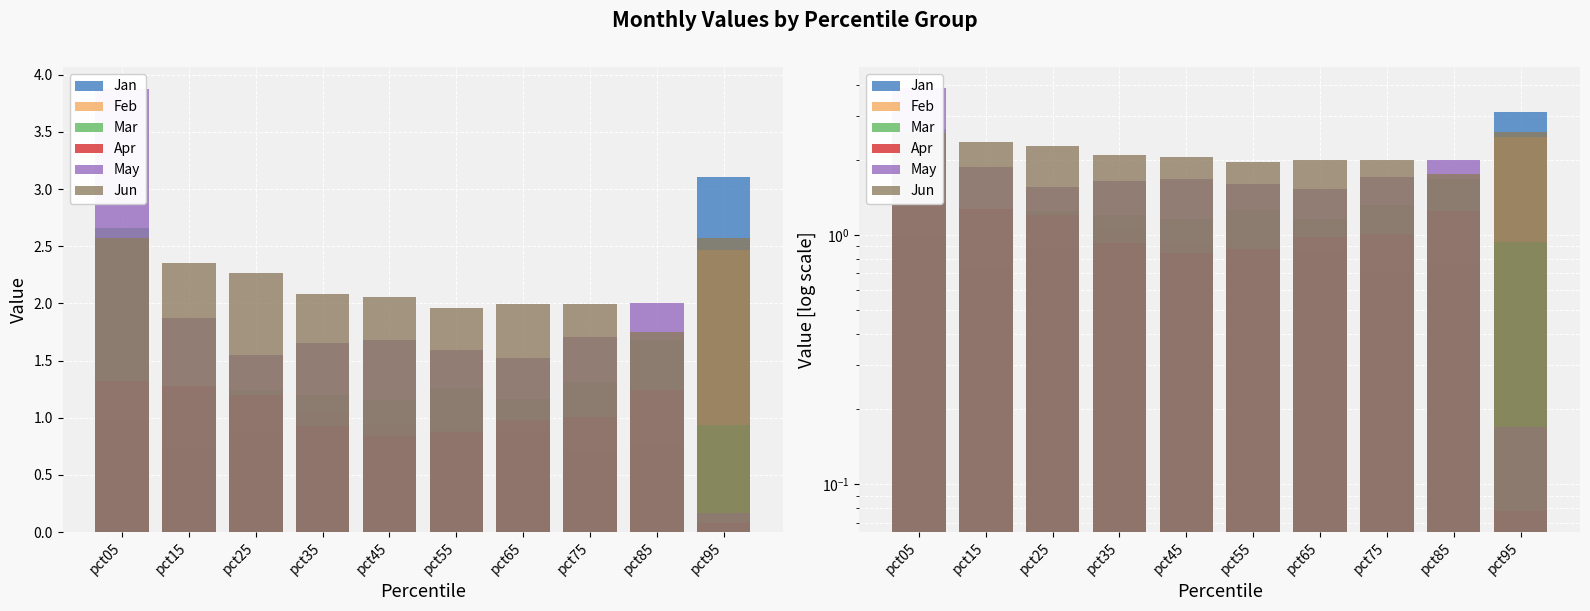

What value does the Jun series have at pct85?

1.7